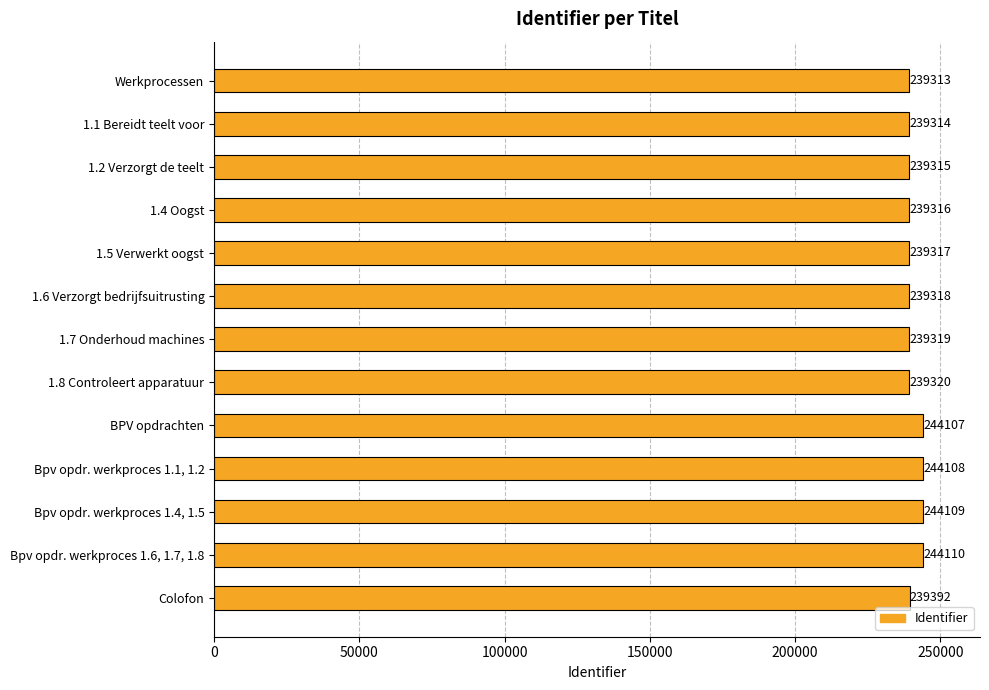

Reading bottom to top, what are all the values shown in this chart?

Colofon=239392	Bpv opdr. werkproces 1.6, 1.7, 1.8=244110	Bpv opdr. werkproces 1.4, 1.5=244109	Bpv opdr. werkproces 1.1, 1.2=244108	BPV opdrachten=244107	1.8 Controleert apparatuur=239320	1.7 Onderhoud machines=239319	1.6 Verzorgt bedrijfsuitrusting=239318	1.5 Verwerkt oogst=239317	1.4 Oogst=239316	1.2 Verzorgt de teelt=239315	1.1 Bereidt teelt voor=239314	Werkprocessen=239313